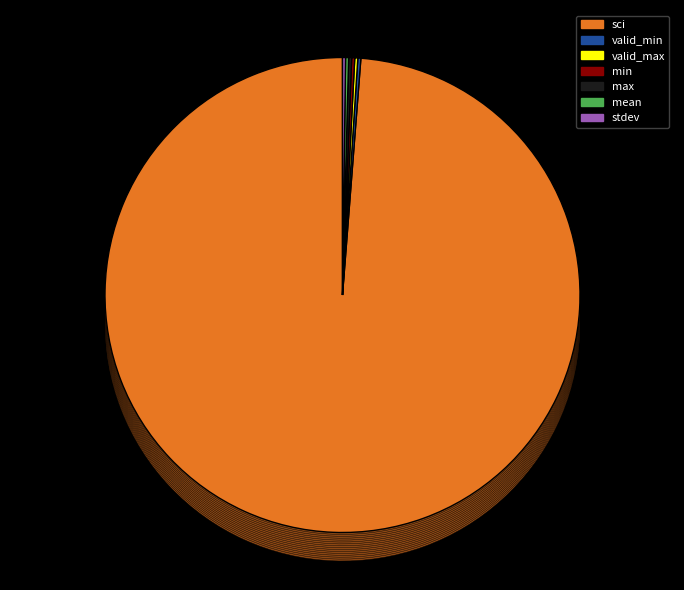

Rank the categories by value from lowest to highest.

valid_min, valid_max, min, max, mean, stdev, sci